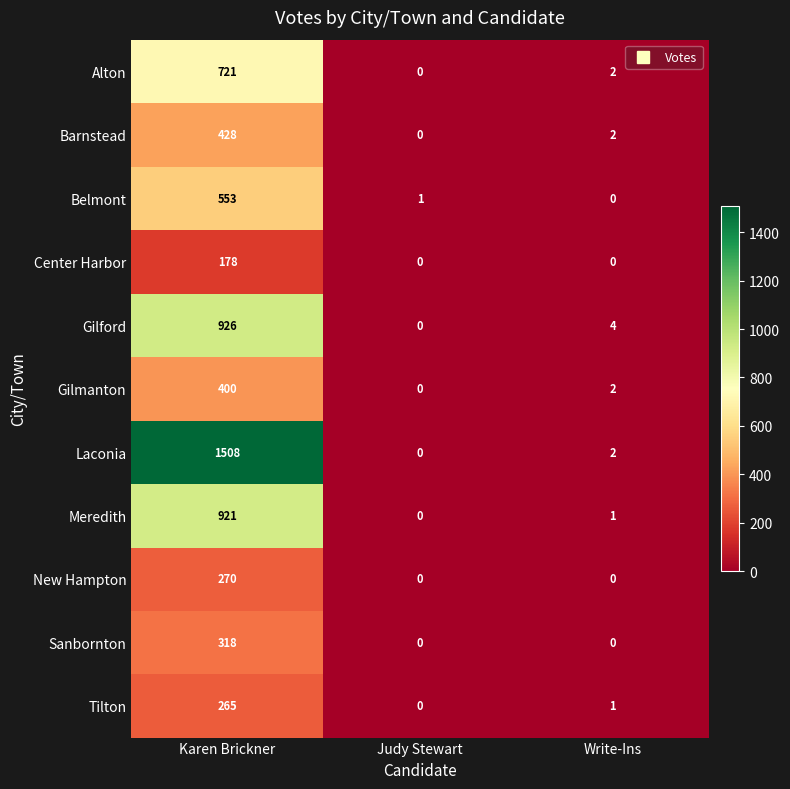

Count the number of categories in the chart.

3